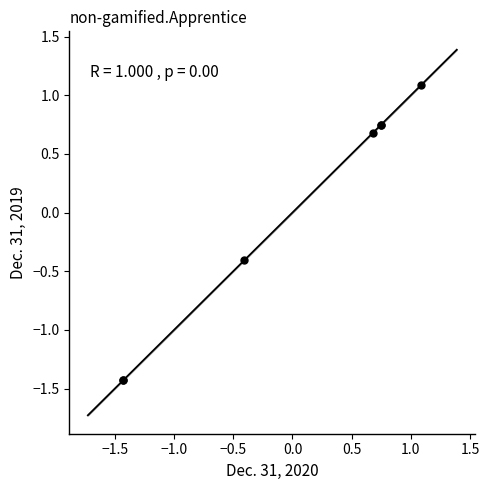

What Y value in the scatter plot is closest to 0?

-0.4